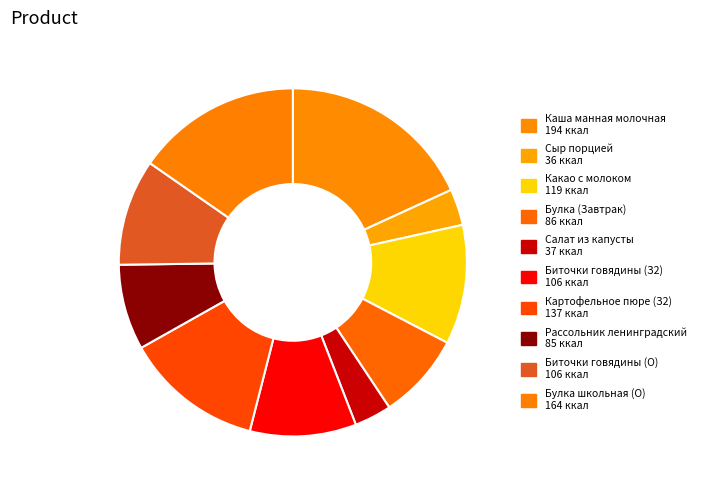

How many slices are in this pie chart?

10